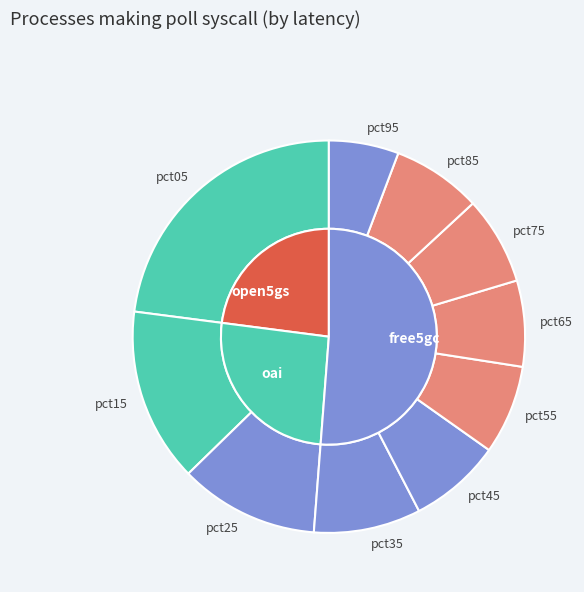

Which slice is the smallest?

pct95